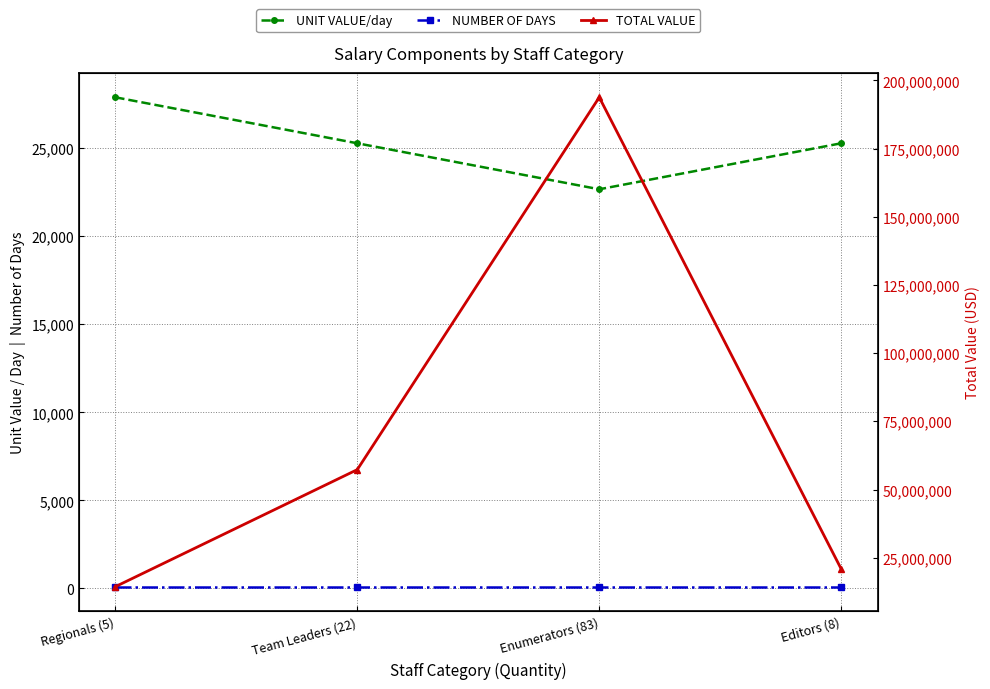

What position from the right is Team Leaders (22)?

3